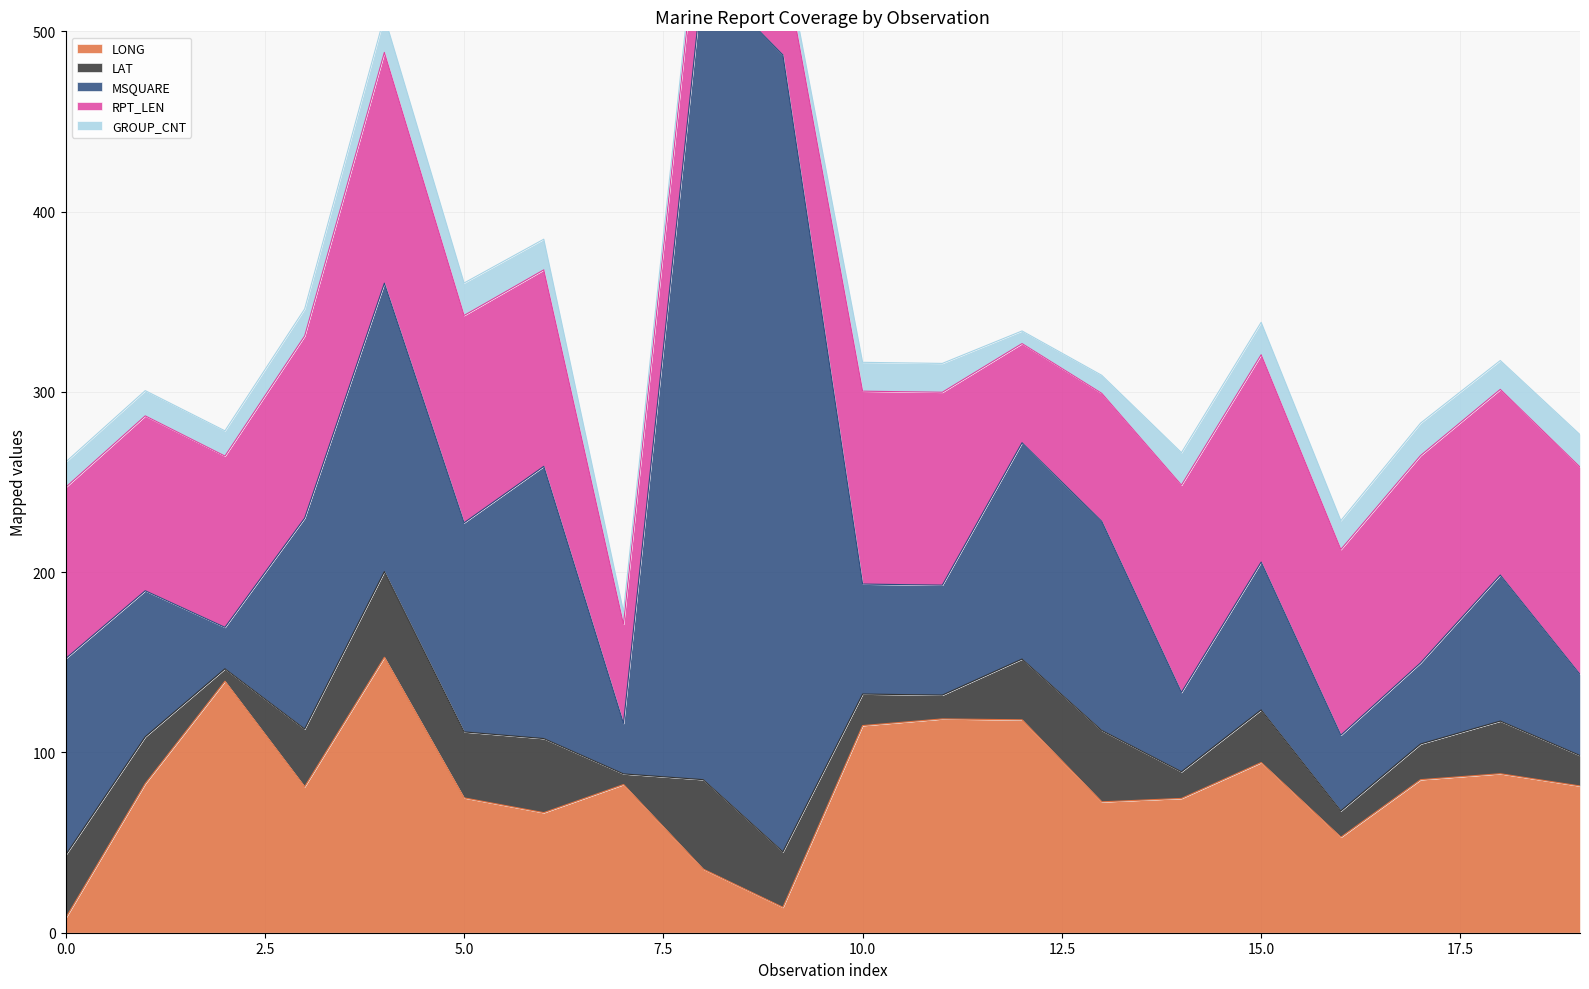

What is the maximum value for MSQUARE?

447.0